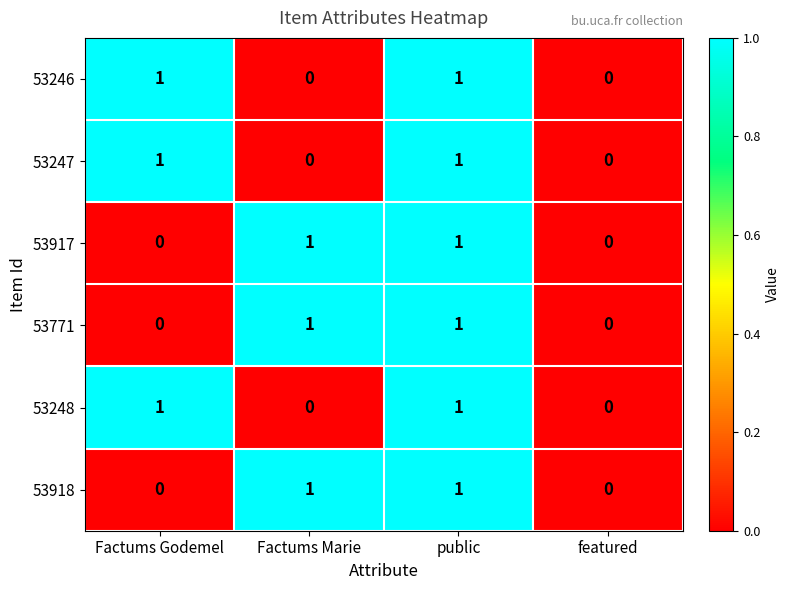

Reading right to left, what are all the values shown in this chart?

53246: featured=0	public=1	Factums Marie=0	Factums Godemel=1
53247: featured=0	public=1	Factums Marie=0	Factums Godemel=1
53917: featured=0	public=1	Factums Marie=1	Factums Godemel=0
53771: featured=0	public=1	Factums Marie=1	Factums Godemel=0
53248: featured=0	public=1	Factums Marie=0	Factums Godemel=1
53918: featured=0	public=1	Factums Marie=1	Factums Godemel=0